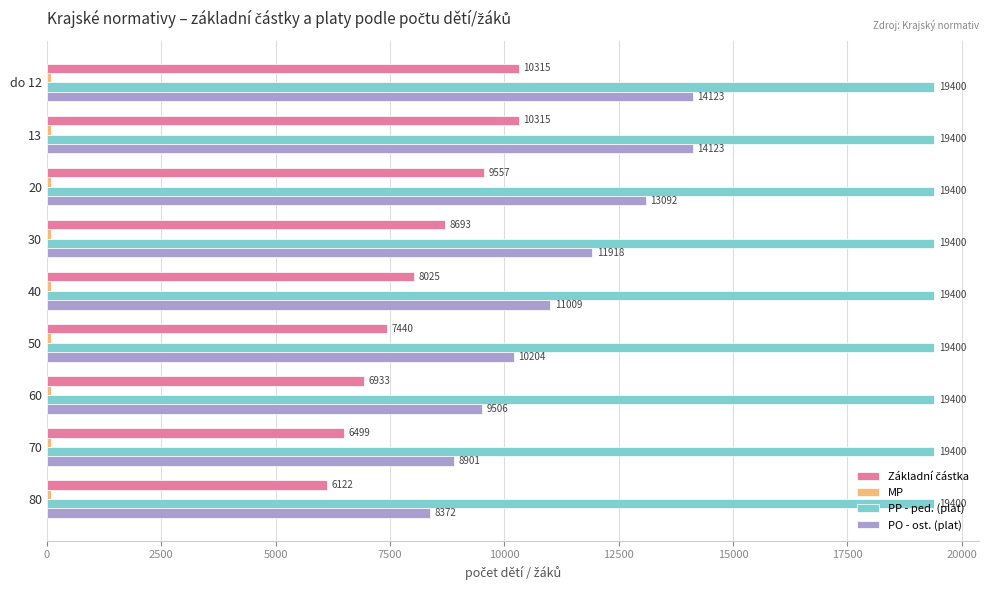

Which series has the widest spread of values?

PO - ost. (plat)